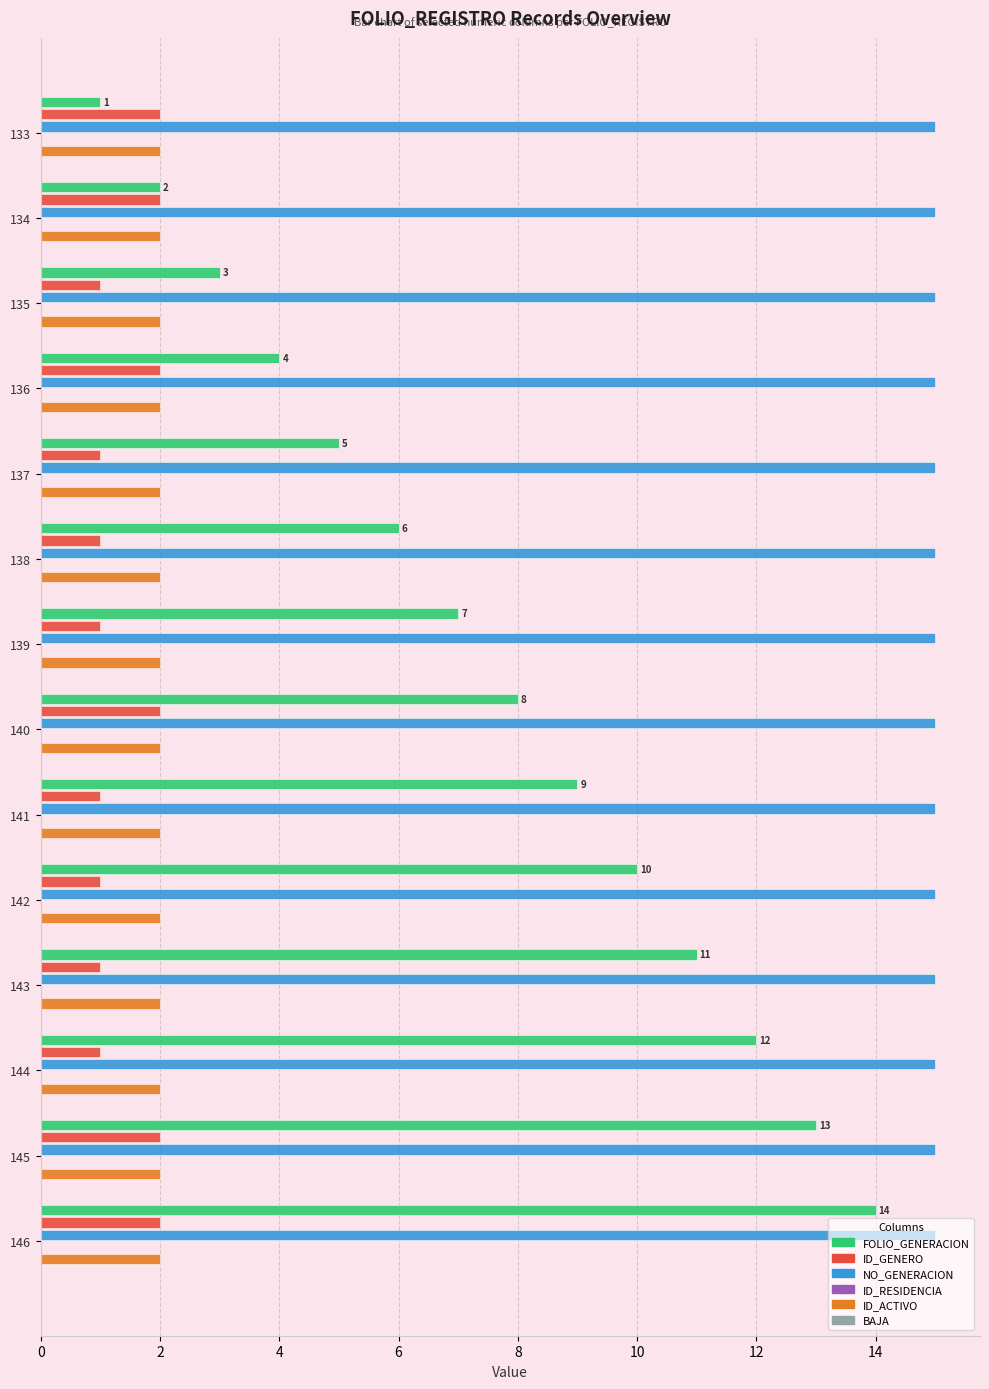

Which has a higher value, 145 or 143?

145